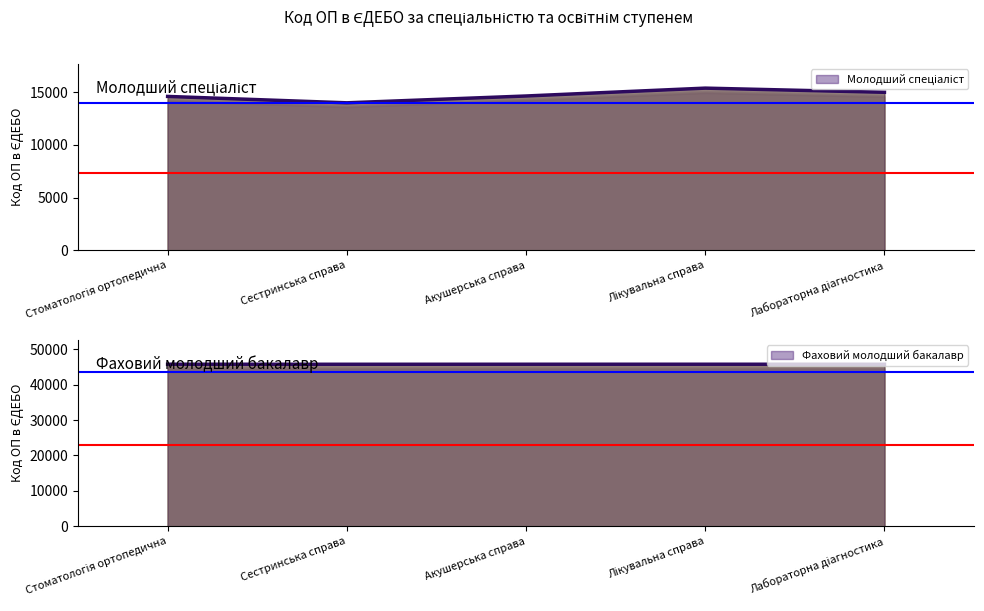

What is the sum of all Молодший спеціаліст values?

73584